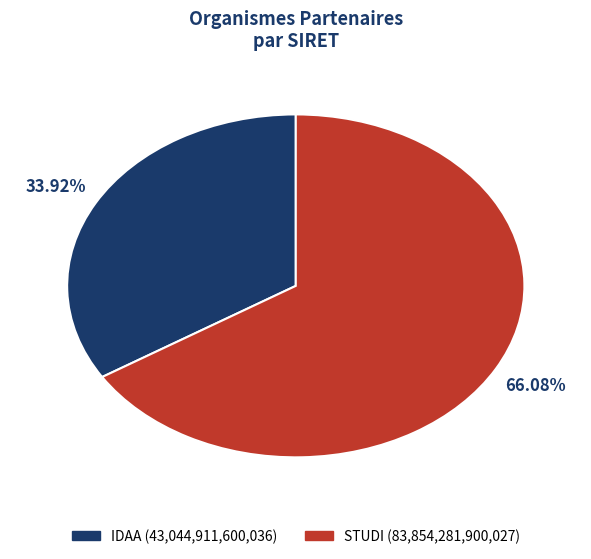

To the nearest percent, what portion does IDAA represent?

34%